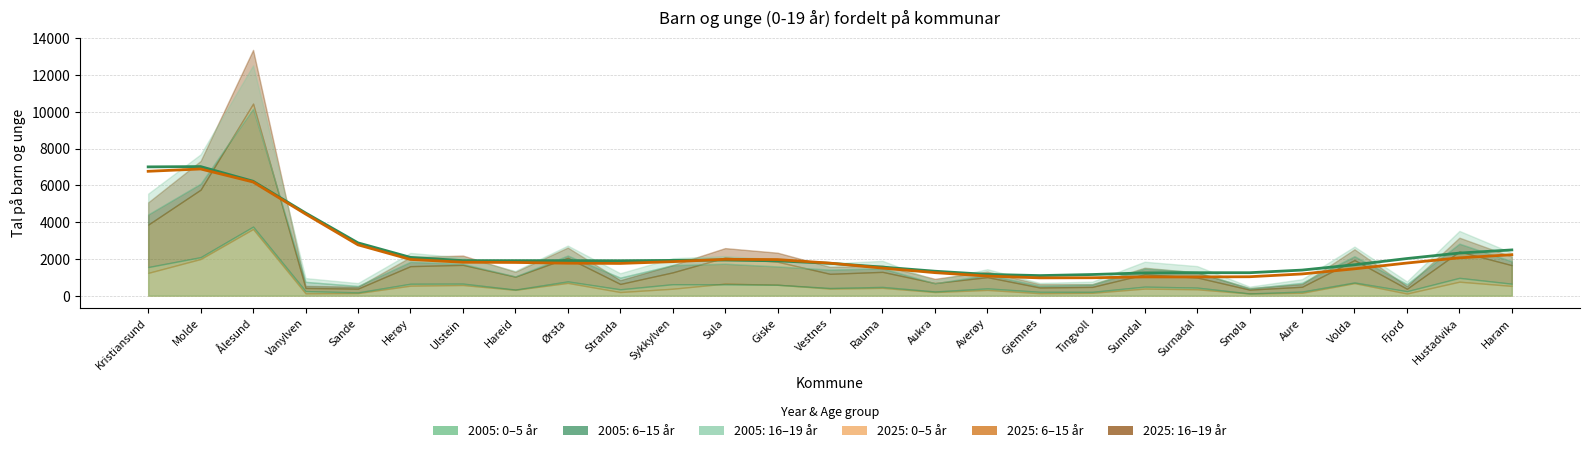

How many series are shown in this chart?

6